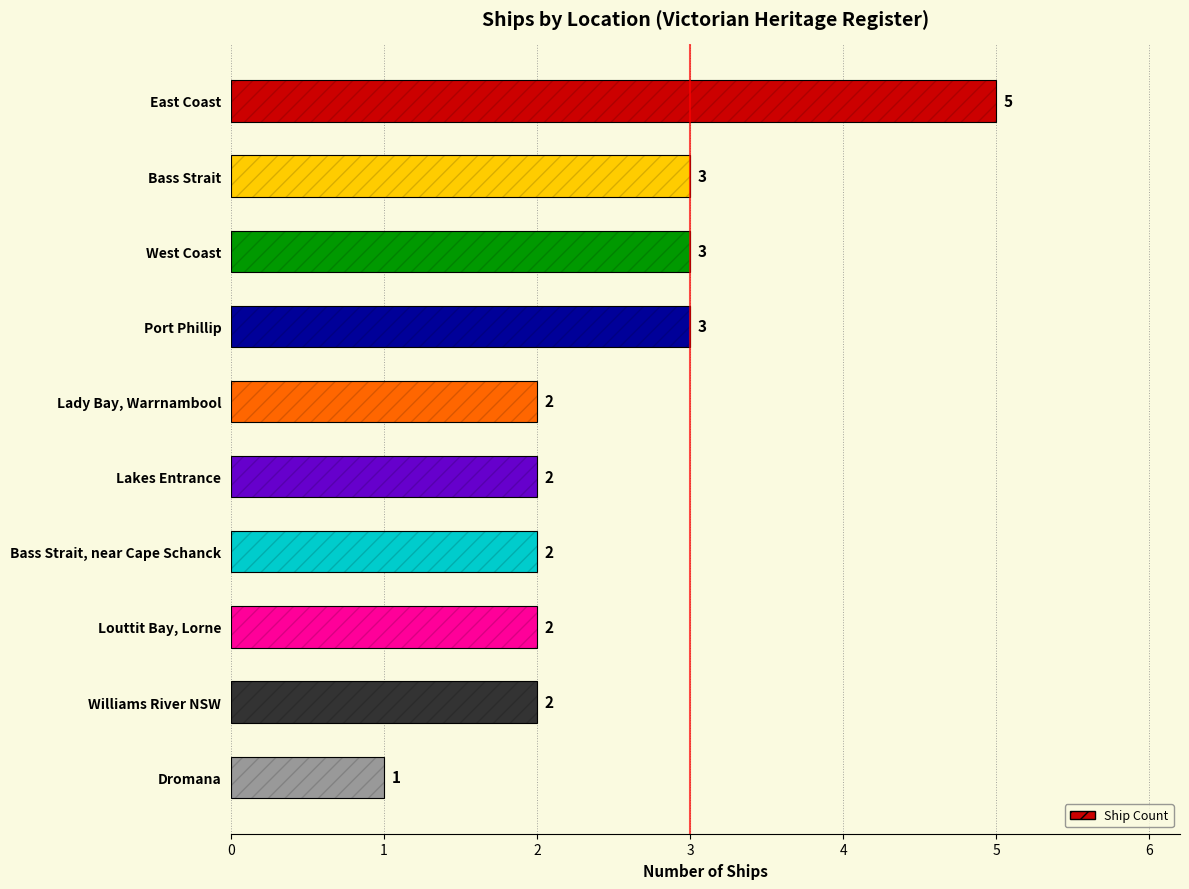

Is it true that the value at Lady Bay, Warrnambool is 2?

True